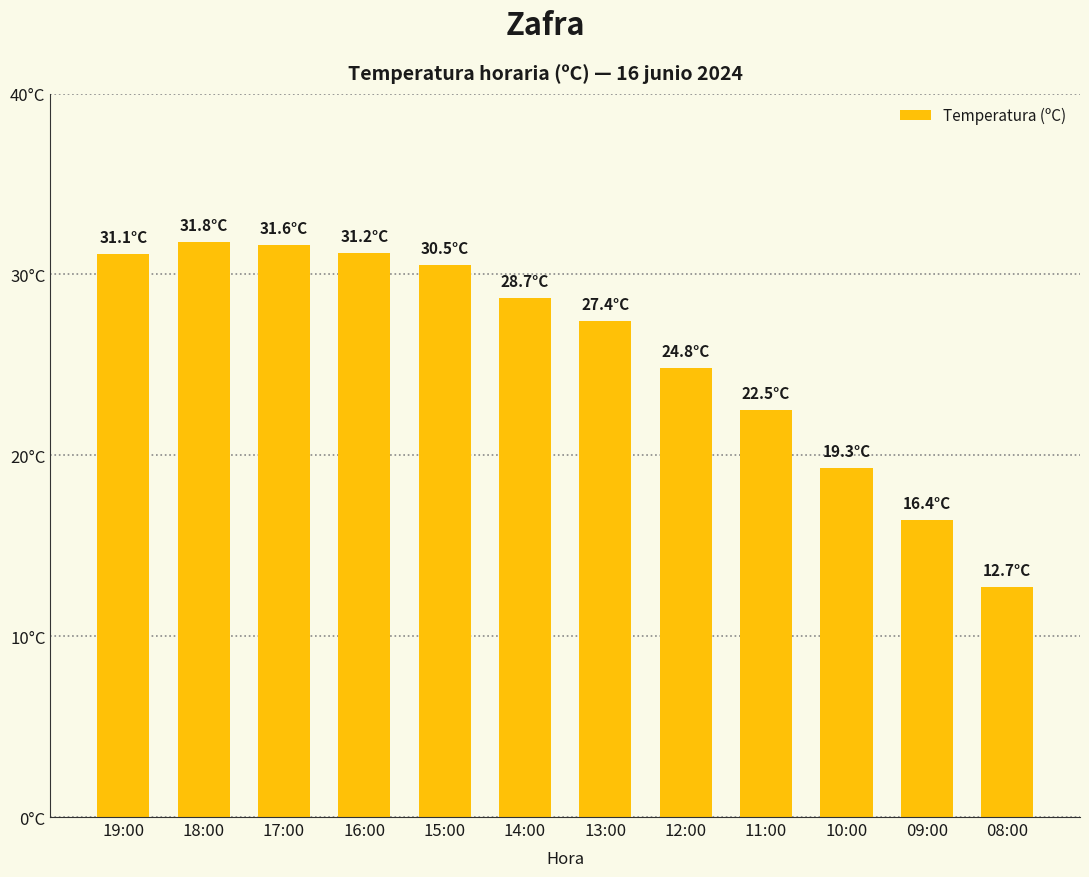

Which has a higher value, 18:00 or 15:00?

18:00